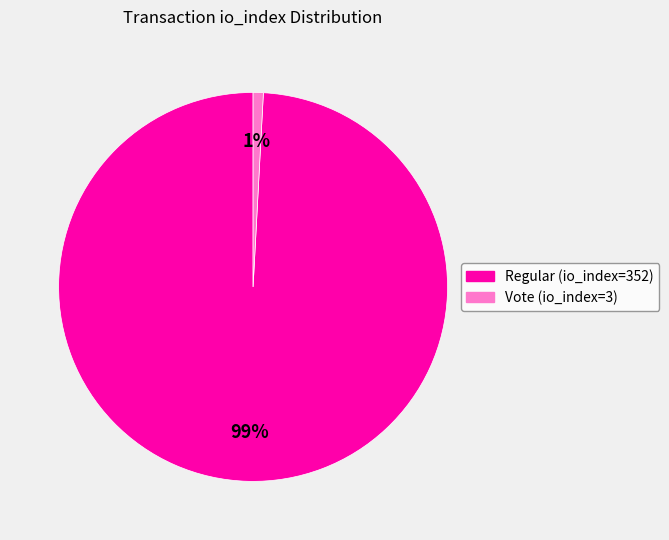

Which has a higher value, Regular (io_index=352) or Vote (io_index=3)?

Regular (io_index=352)